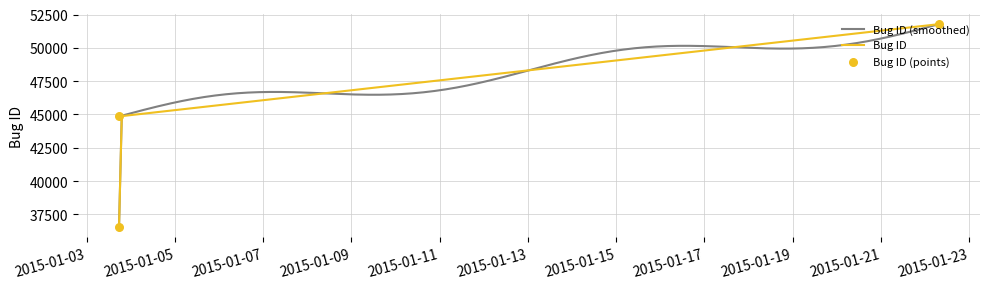

What is the ratio of the value at 2015-01-03 17:41:08 to the value at 2015-01-22 07:39:45?

0.9